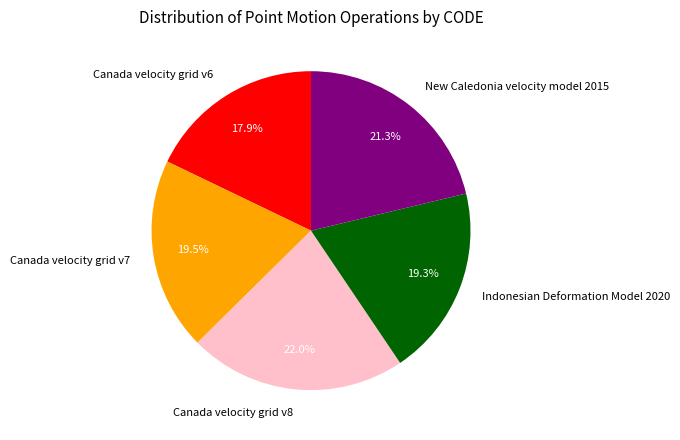

Combined, do Indonesian Deformation Model 2020 and Canada velocity grid v7 account for over 50%?

No